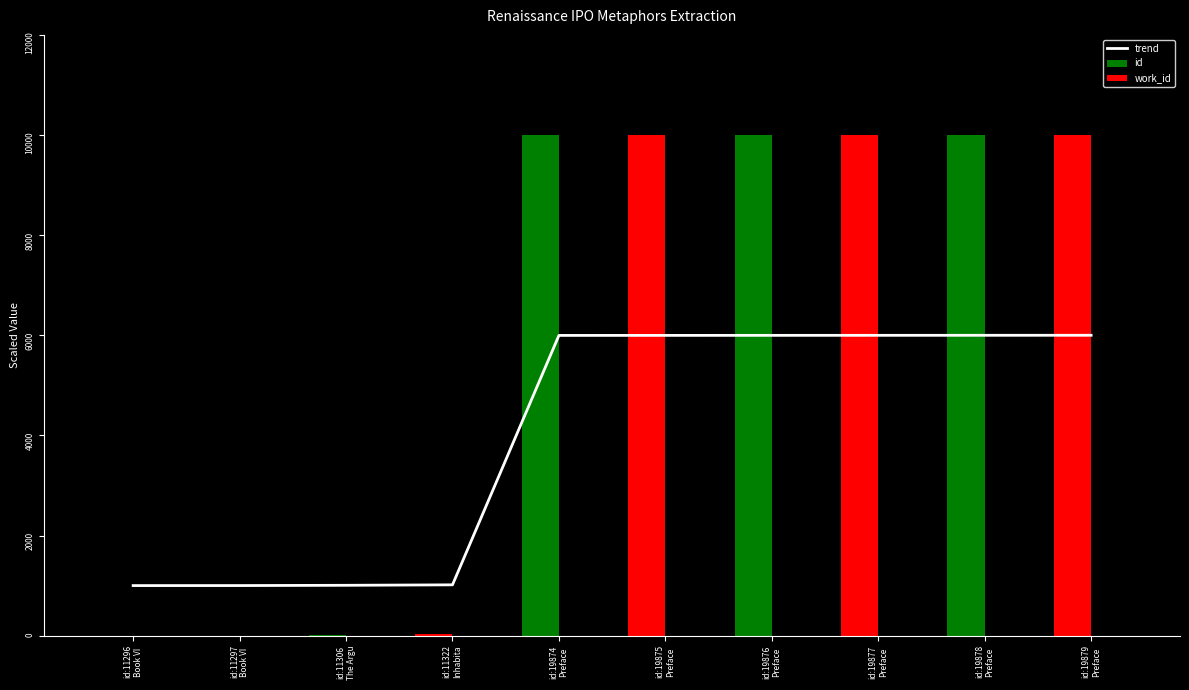

The value of id at id:19878
Preface is 14956.2. True or false?

False